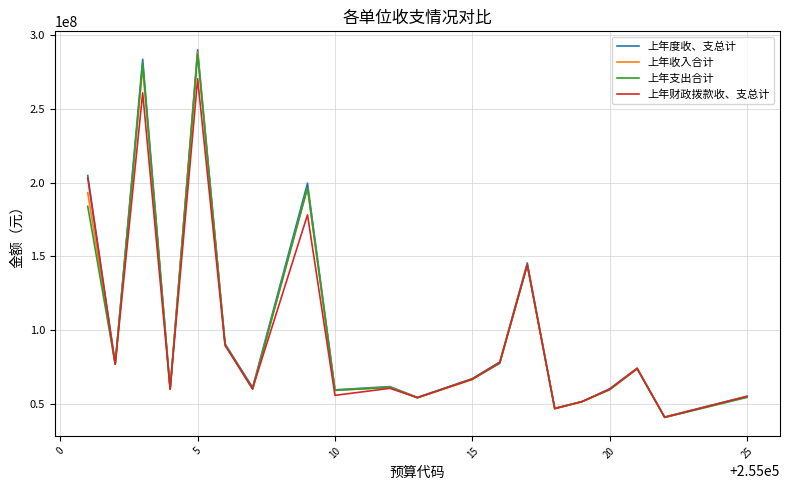

How many lines are shown in the chart?

4